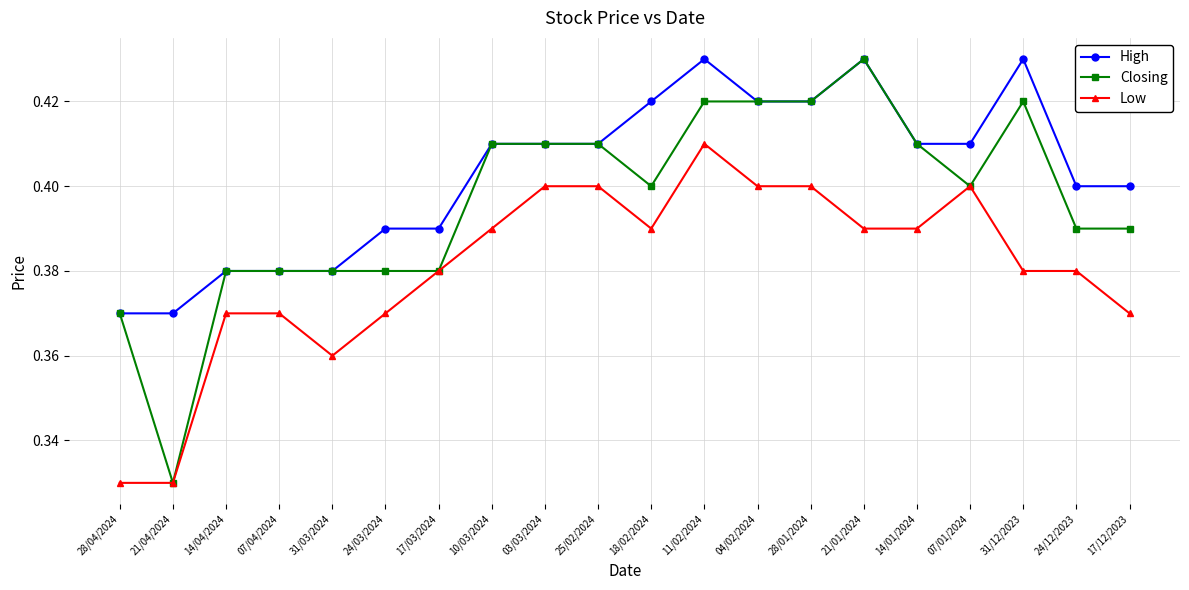

What are all the series names shown in the legend?

High, Closing, Low